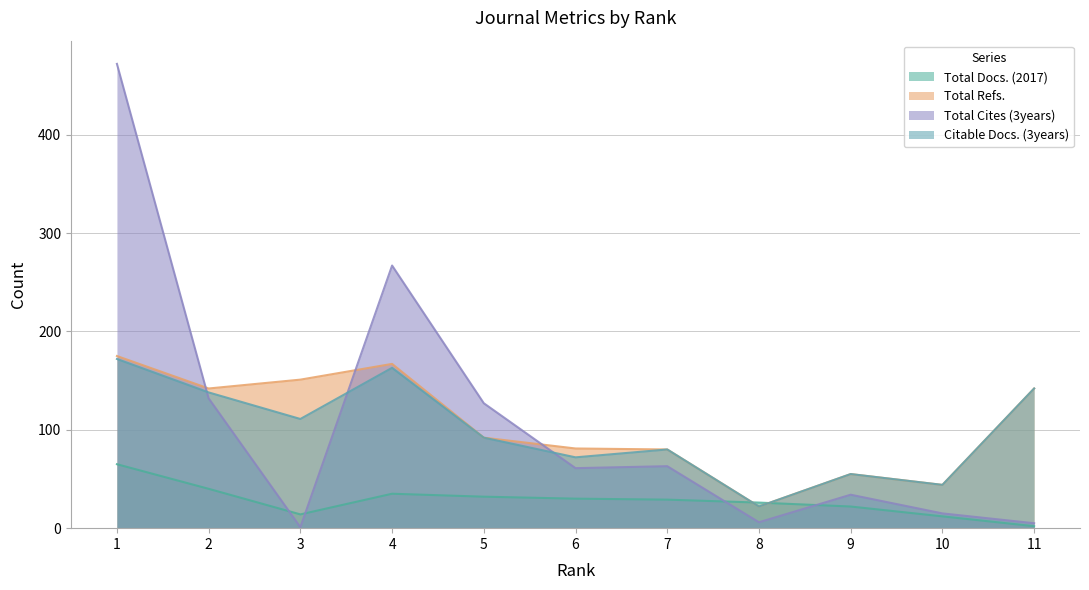

Where is the first local maximum for Citable Docs. (3years)?

4